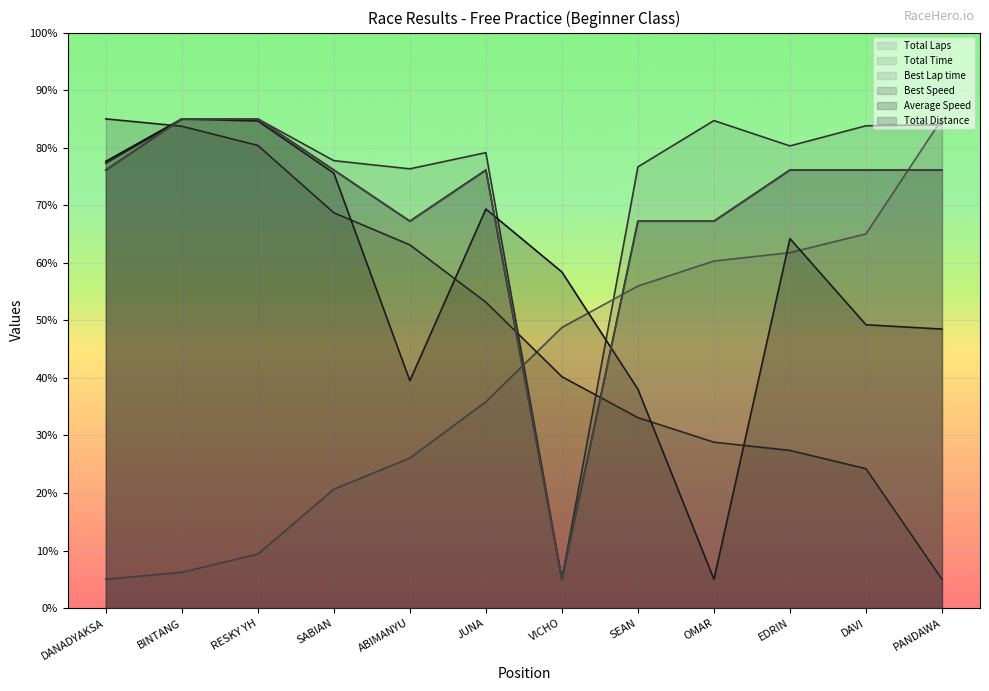

How many categories are shown in the chart?

12